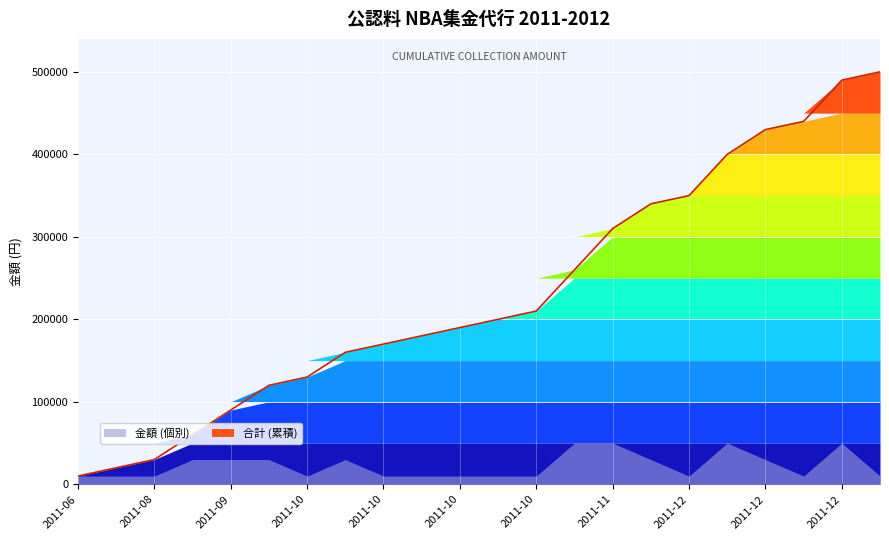

What is the average value?

231364